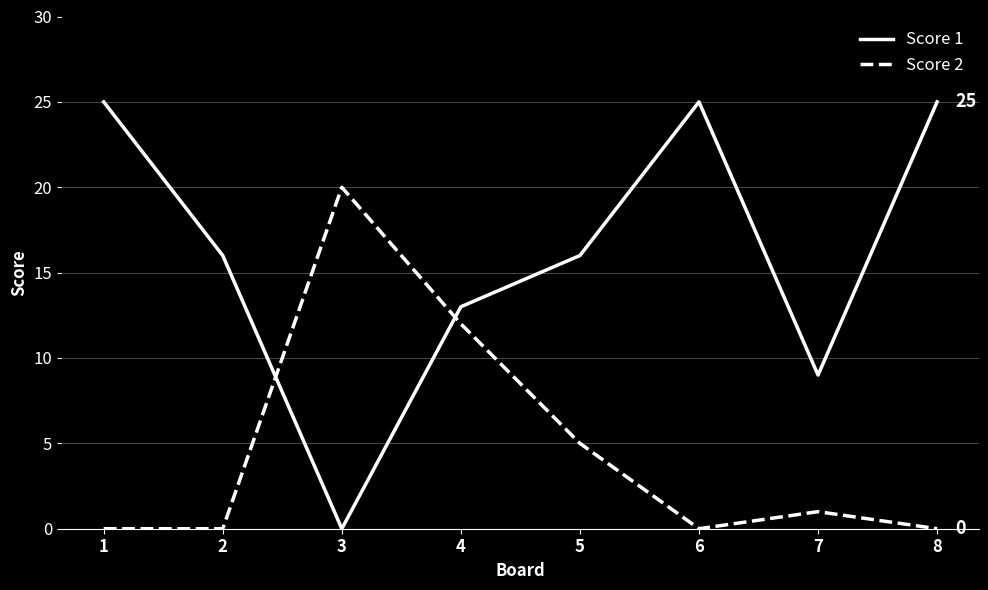

True or false: Score 2 has a value of -13 at 8.

False